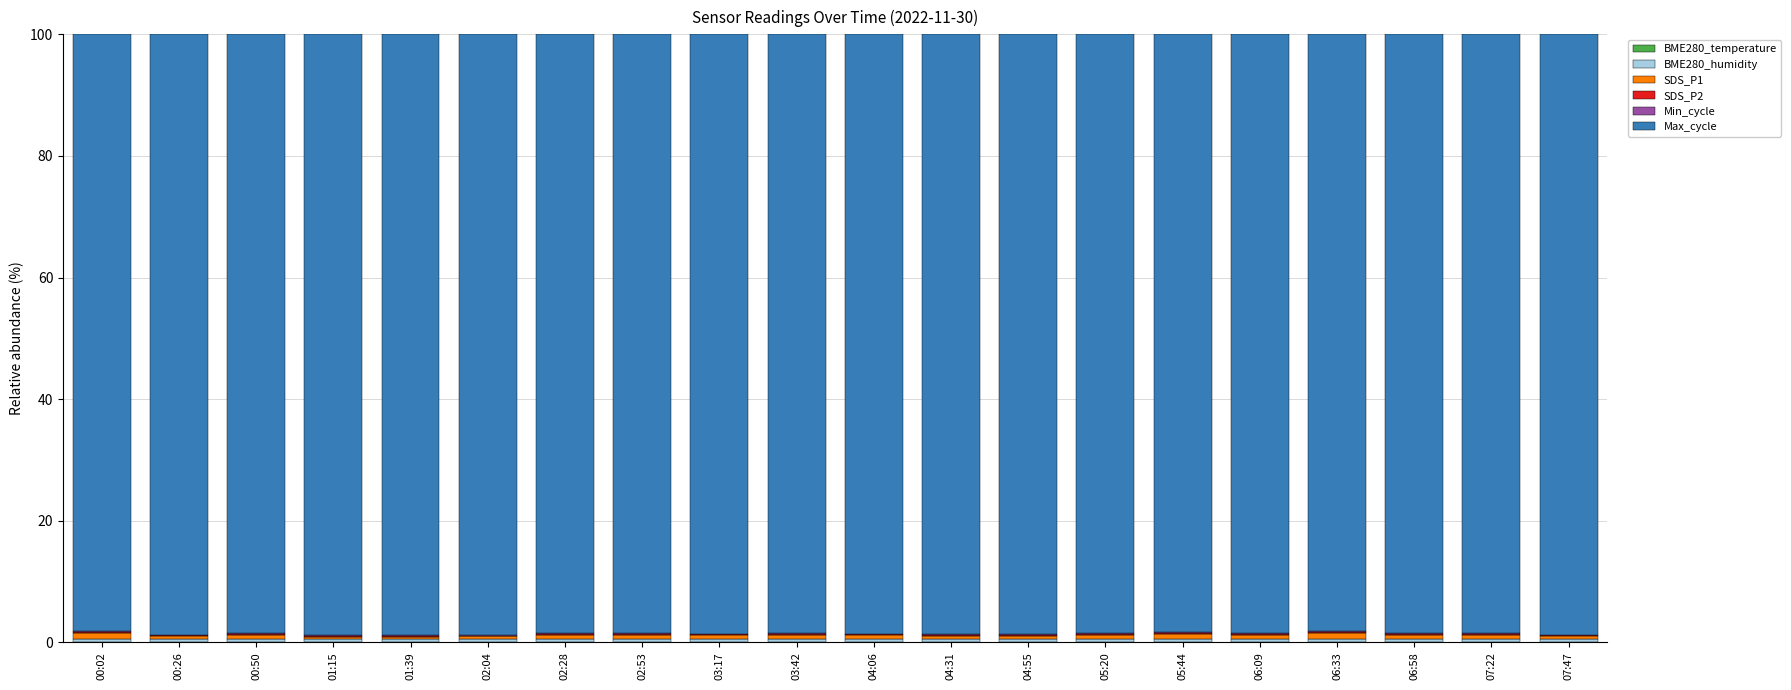

What is the difference between the maximum and minimum values in the SDS_P1 series?

0.5